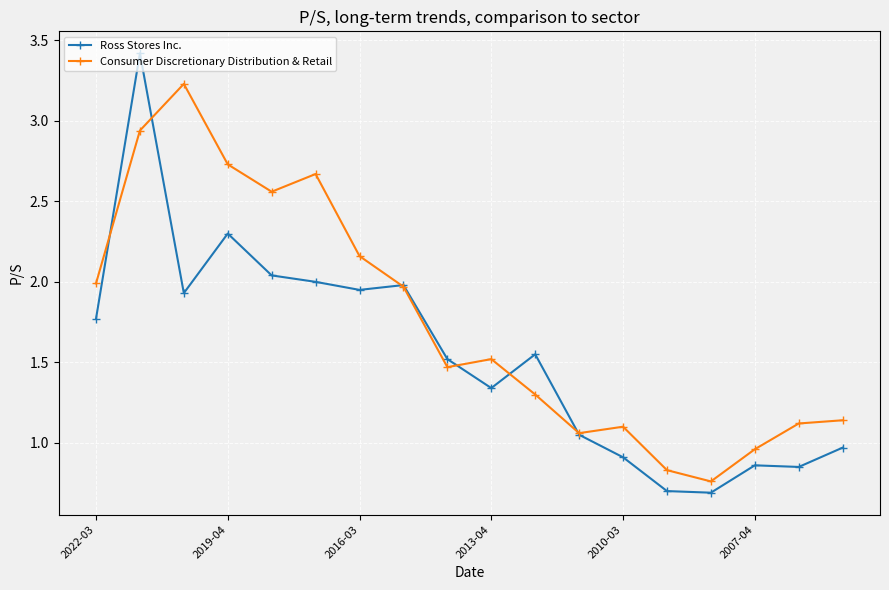

What is the difference between the second highest and second lowest values in the Consumer Discretionary Distribution & Retail series?

2.1